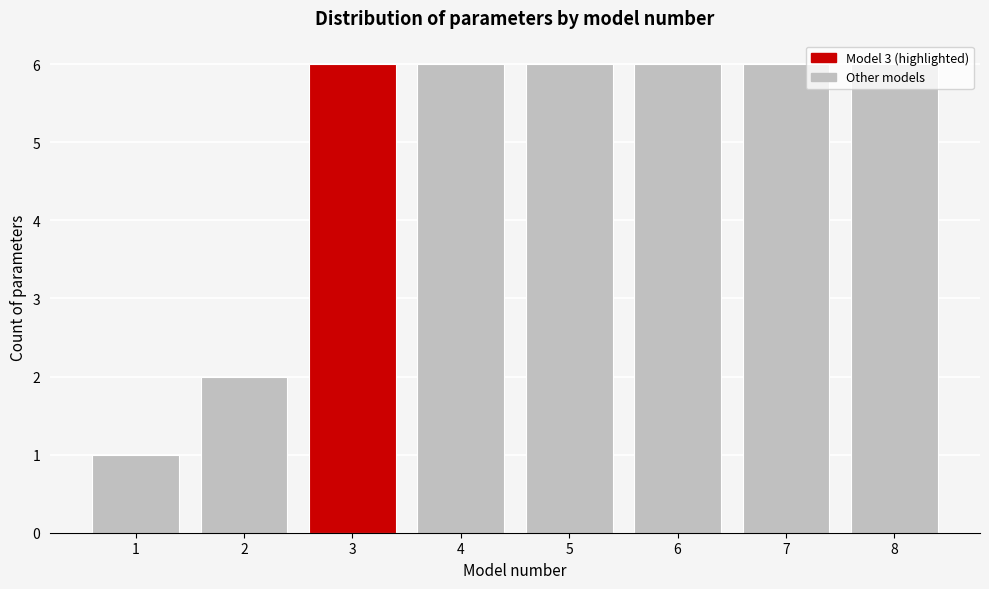

Reading left to right, transcribe this chart: for each bar, give the range it covers on the x-axis and its height. The values are not printed on the chart, so give them approximately, as read against the axis.

0.5 to 1.5: 1
1.5 to 2.5: 2
2.5 to 3.5: 6
3.5 to 4.5: 6
4.5 to 5.5: 6
5.5 to 6.5: 6
6.5 to 7.5: 6
7.5 to 8.5: 6